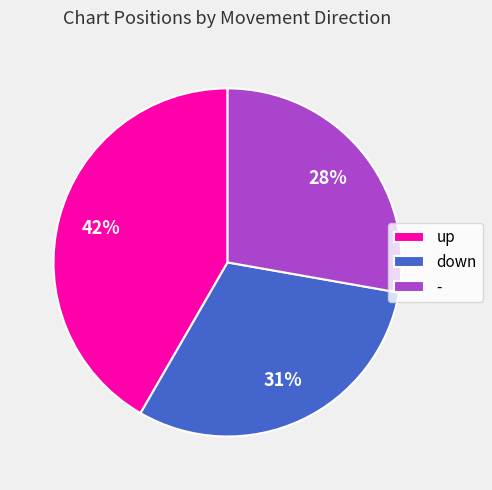

Which category has the smallest portion of the pie?

-